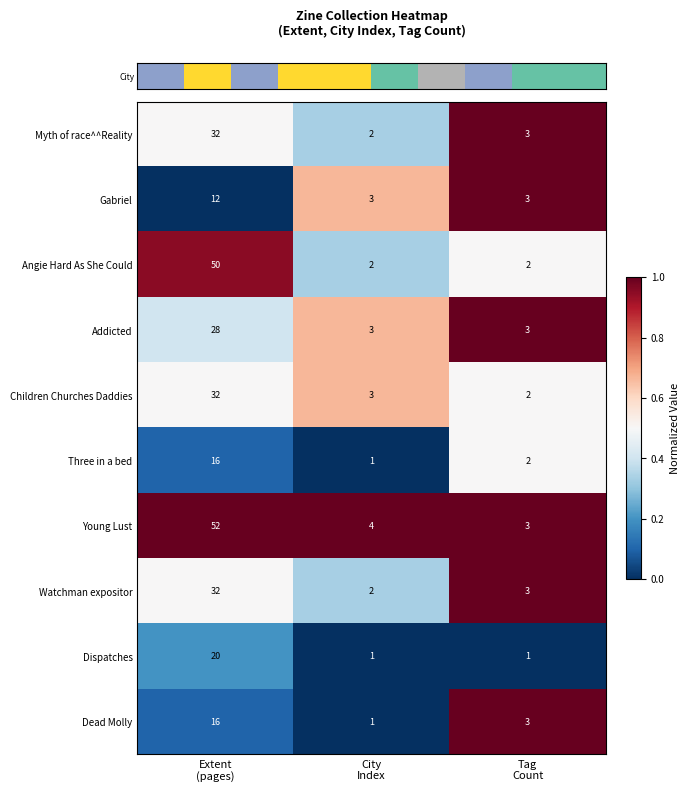

What is the spread (max minus min) of values at Extent
(pages)?

40